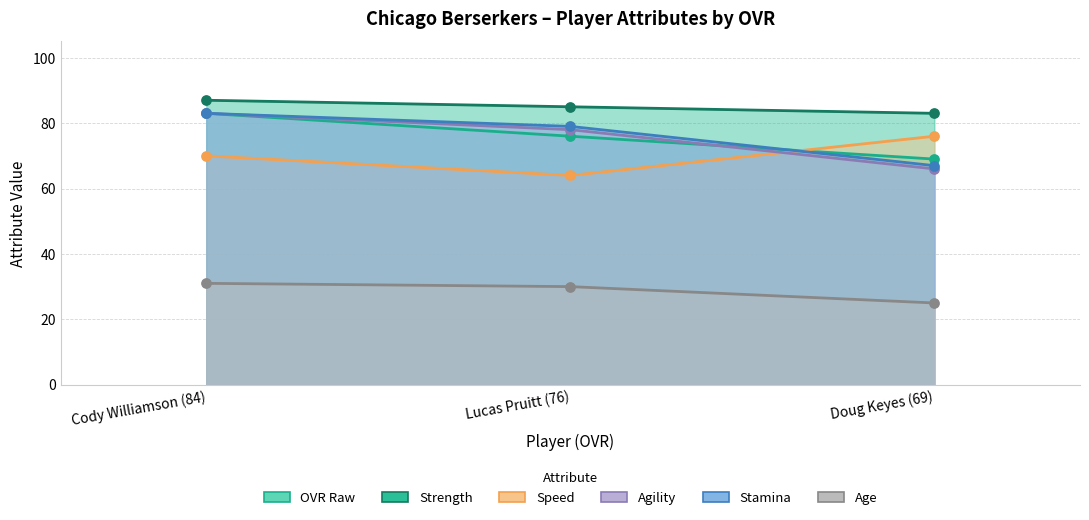

Which series has the widest spread of Y values?

agility